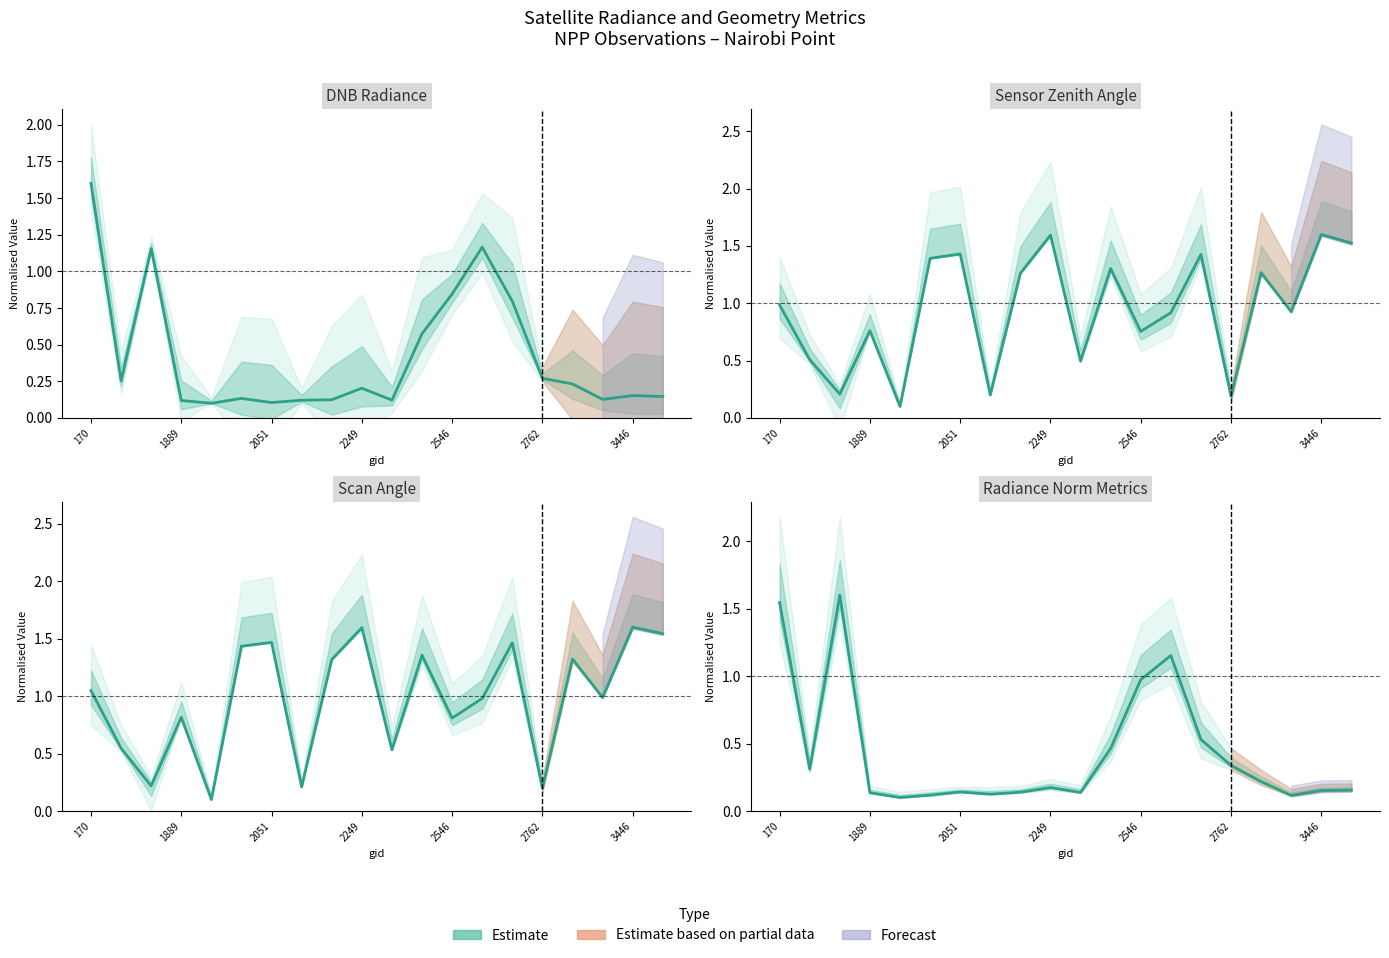

What is the maximum value shown in the chart?

1.6